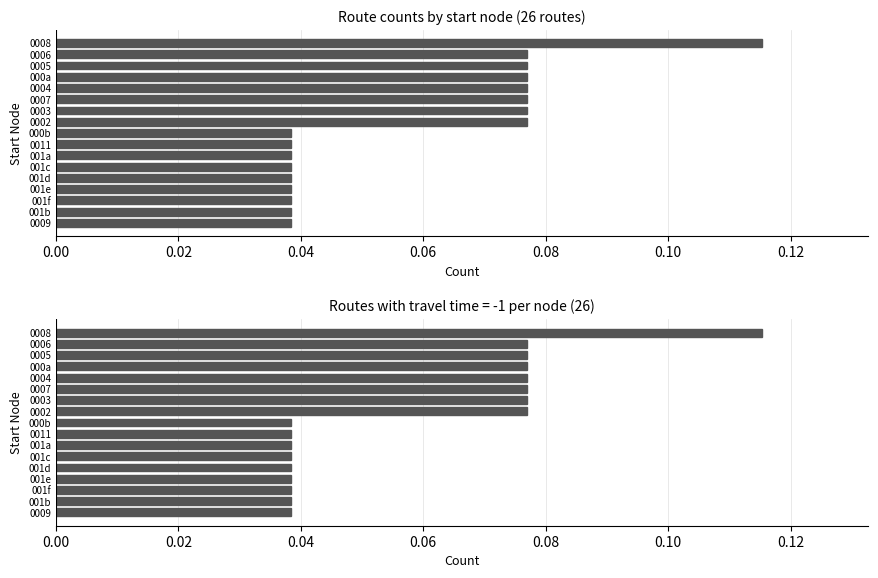

How many values are between 0 and 1?

17